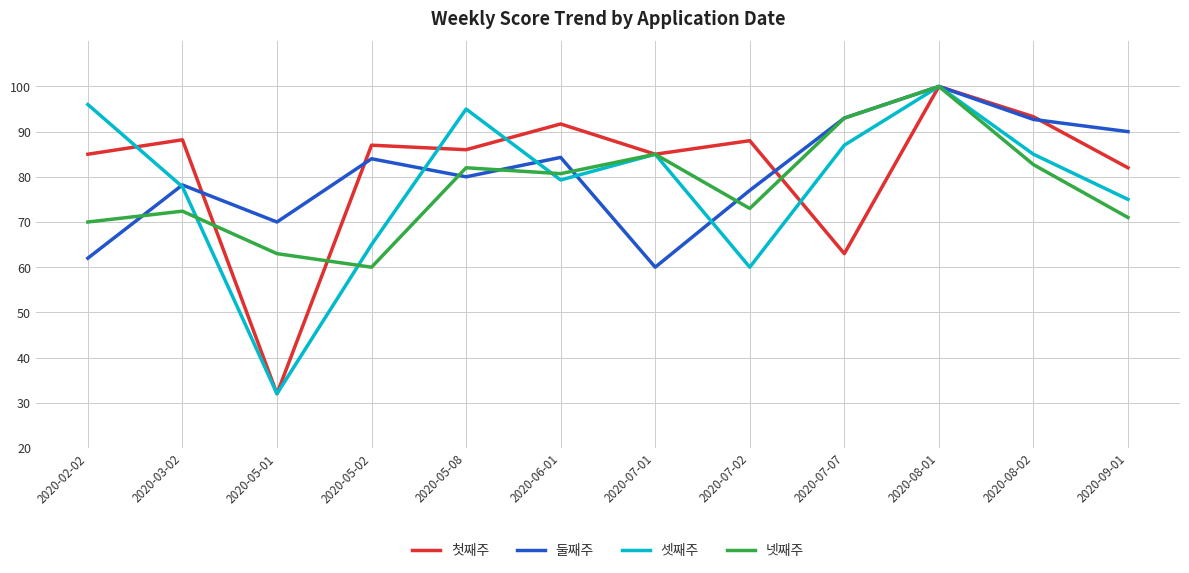

What is the difference between the 둘째주 values at 2020-03-02 and 2020-09-01?

11.8